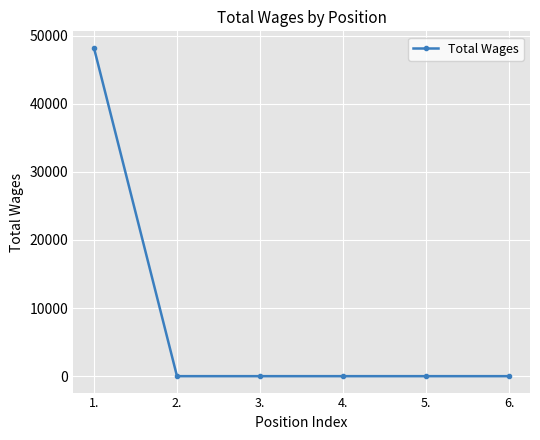

What is the difference between the values at 4. and 1.?

48208